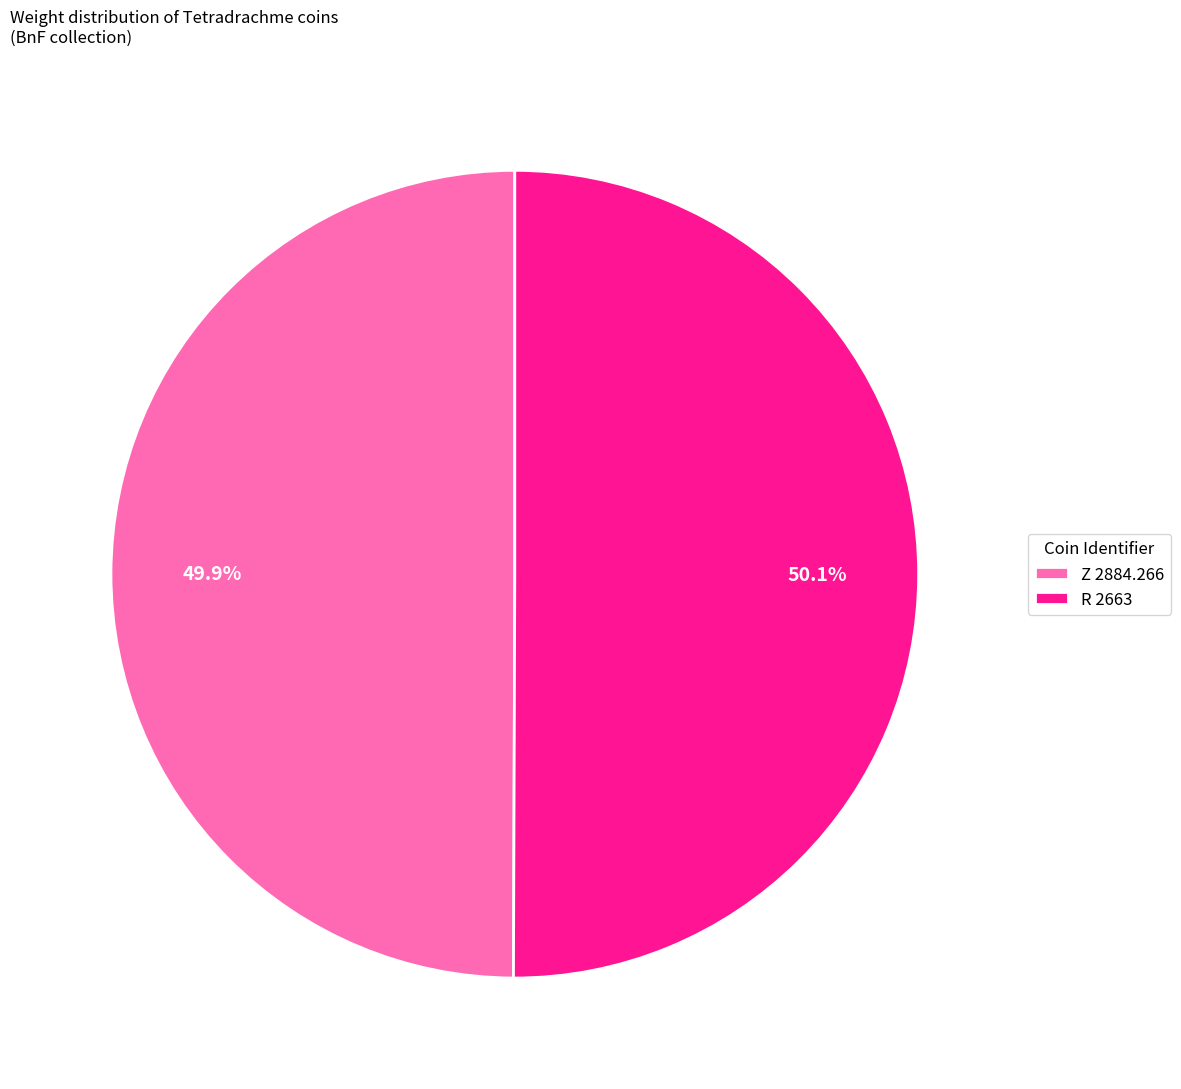

How many segments does this pie chart have?

2